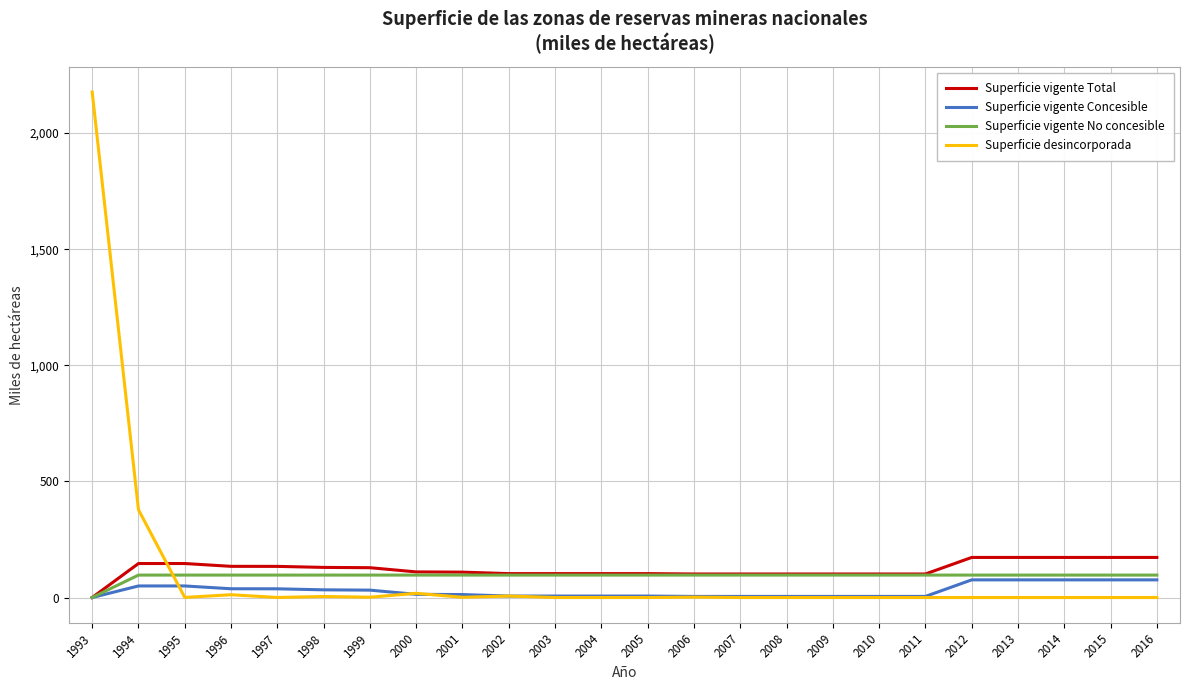

What is the average value of the Superficie desincorporada series?

108.4